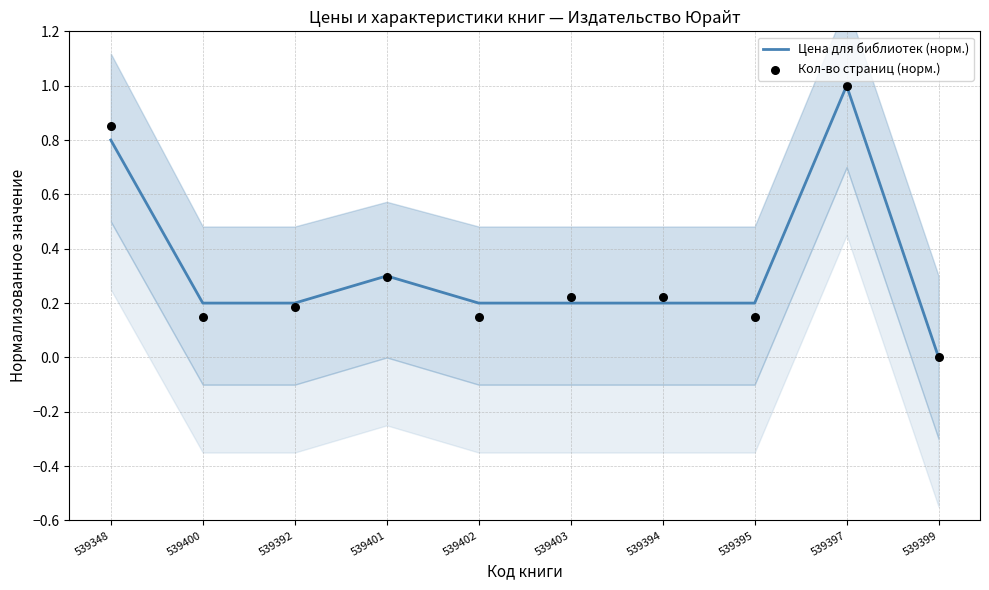

At which category is the sum across all series the highest?

539397